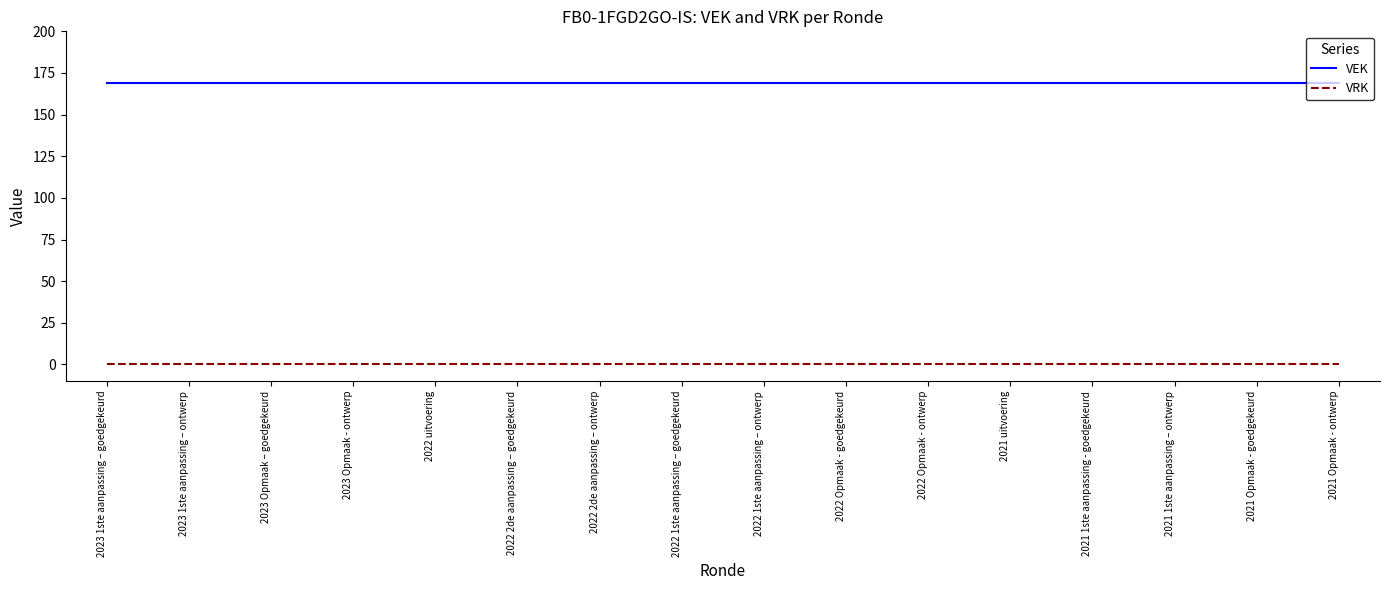

What are all the series names shown in the legend?

VEK, VRK